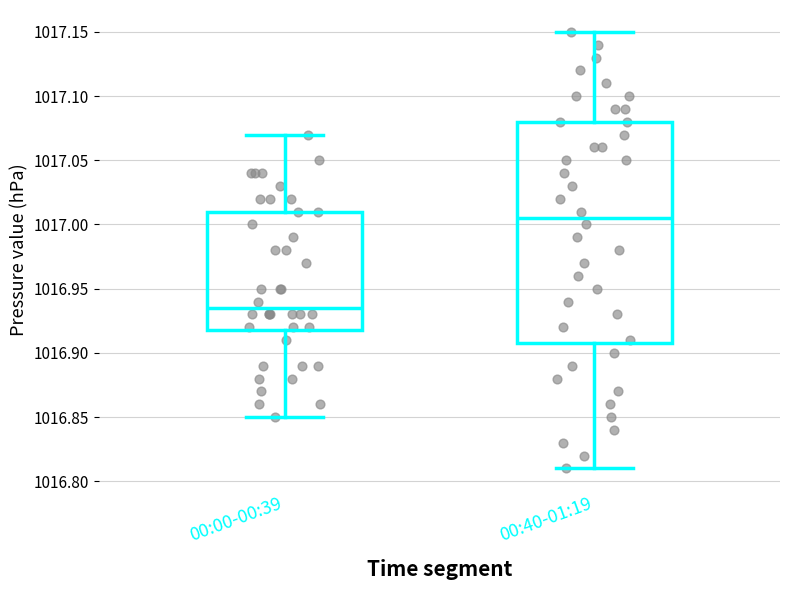

Comparing the boxes themselves (not the whiskers), which one is the tallest?

00:40-01:19